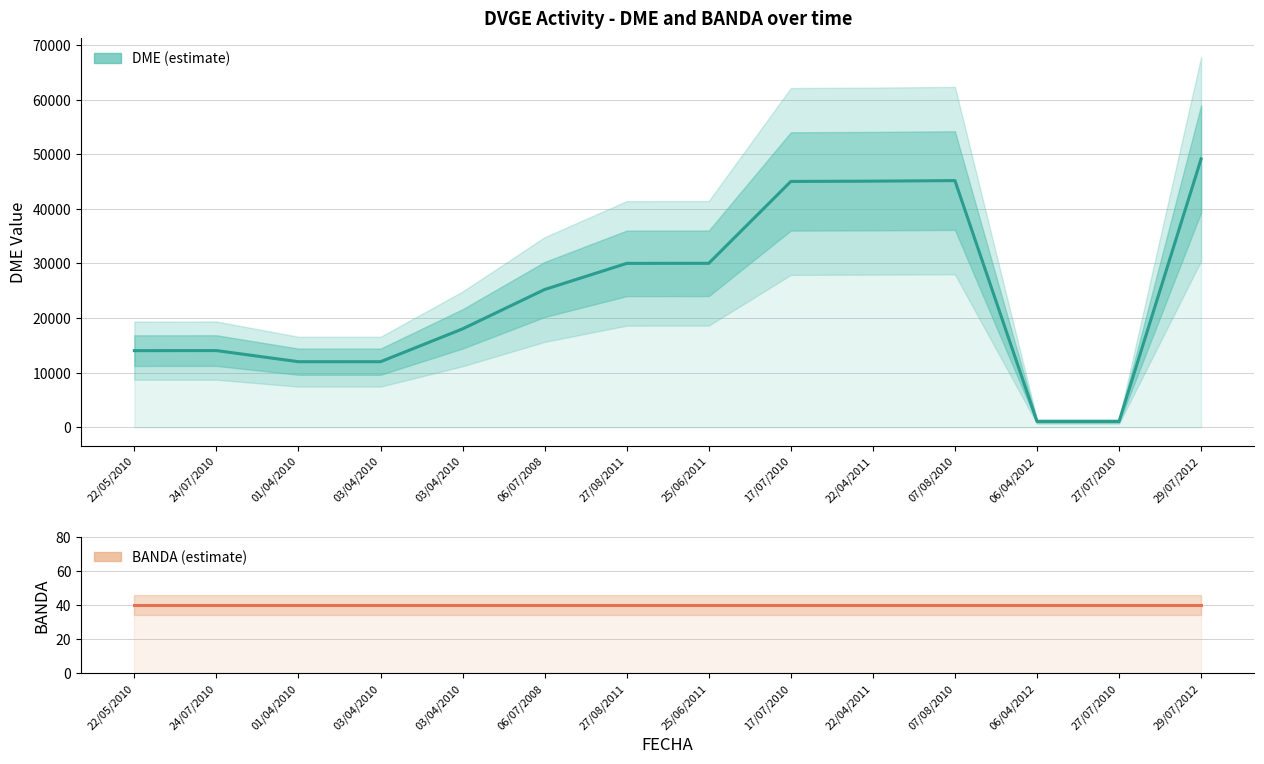

True or false: DME and BANDA cross at least once.

False